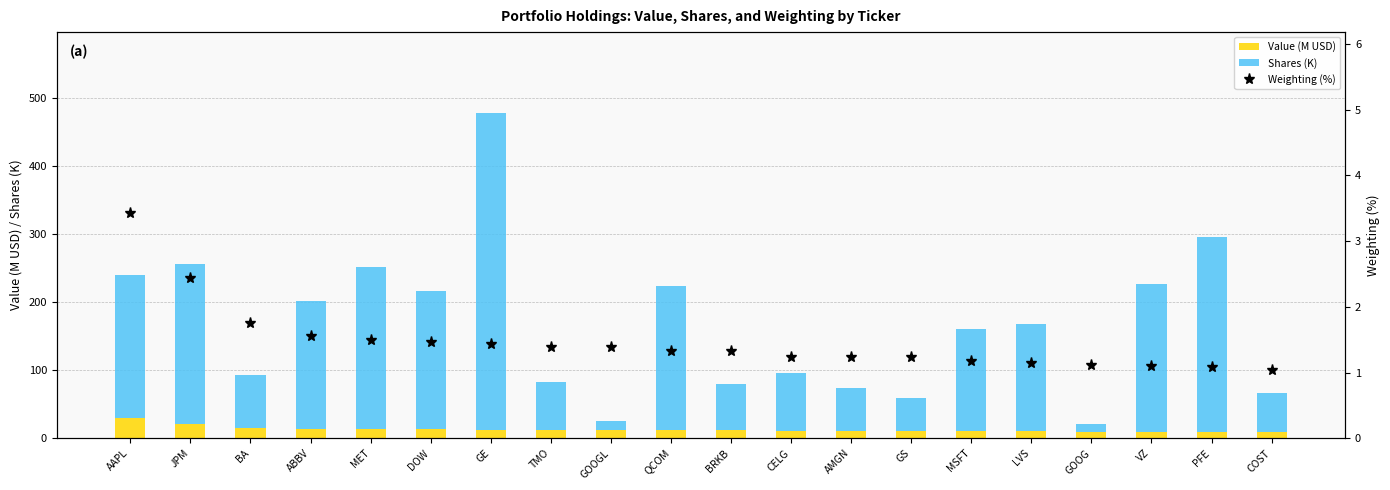

The Weighting (%) series shows 1.0 at COST. True or false?

True